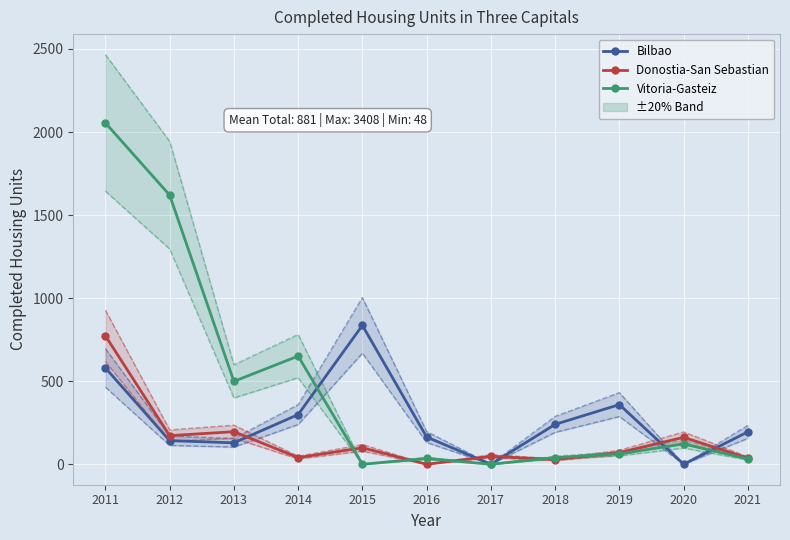

Which series has the largest range (max minus min)?

Vitoria-Gasteiz